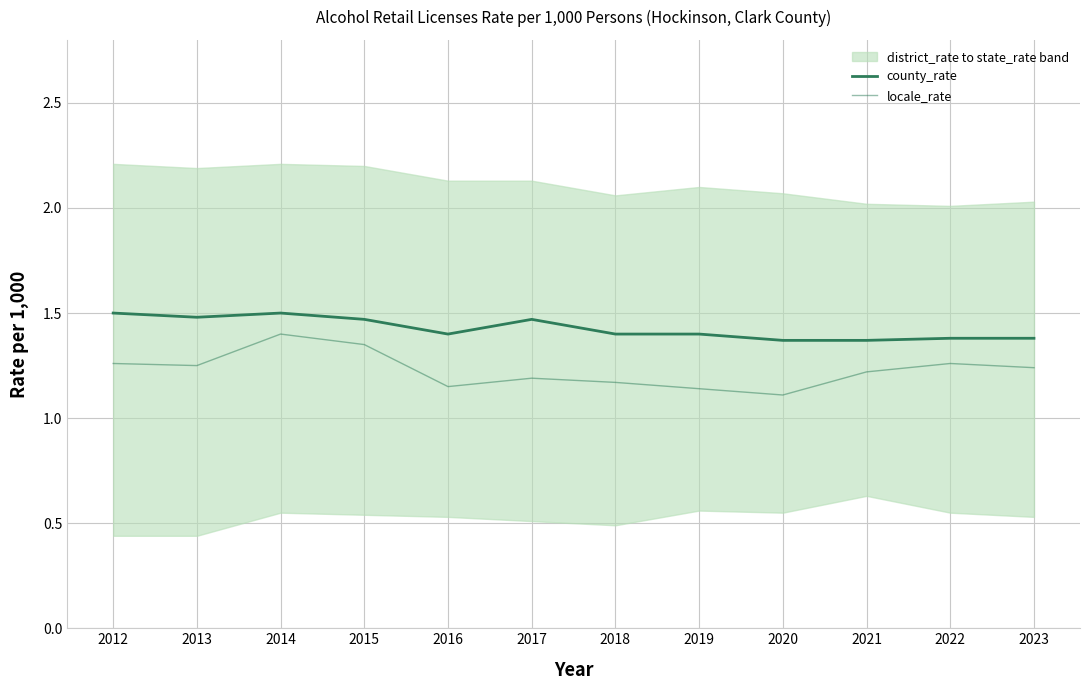

In county_rate, how many points are higher than both neighbors (excluding endpoints)?

2